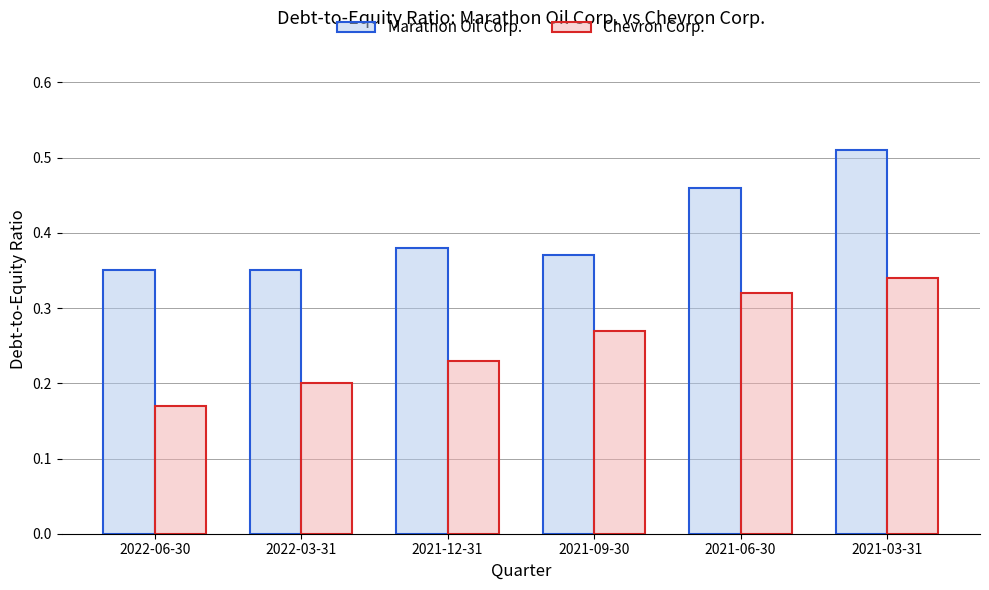

Is the value of Marathon Oil Corp. at 2021-03-31 greater than the value of Chevron Corp. at 2022-03-31?

Yes